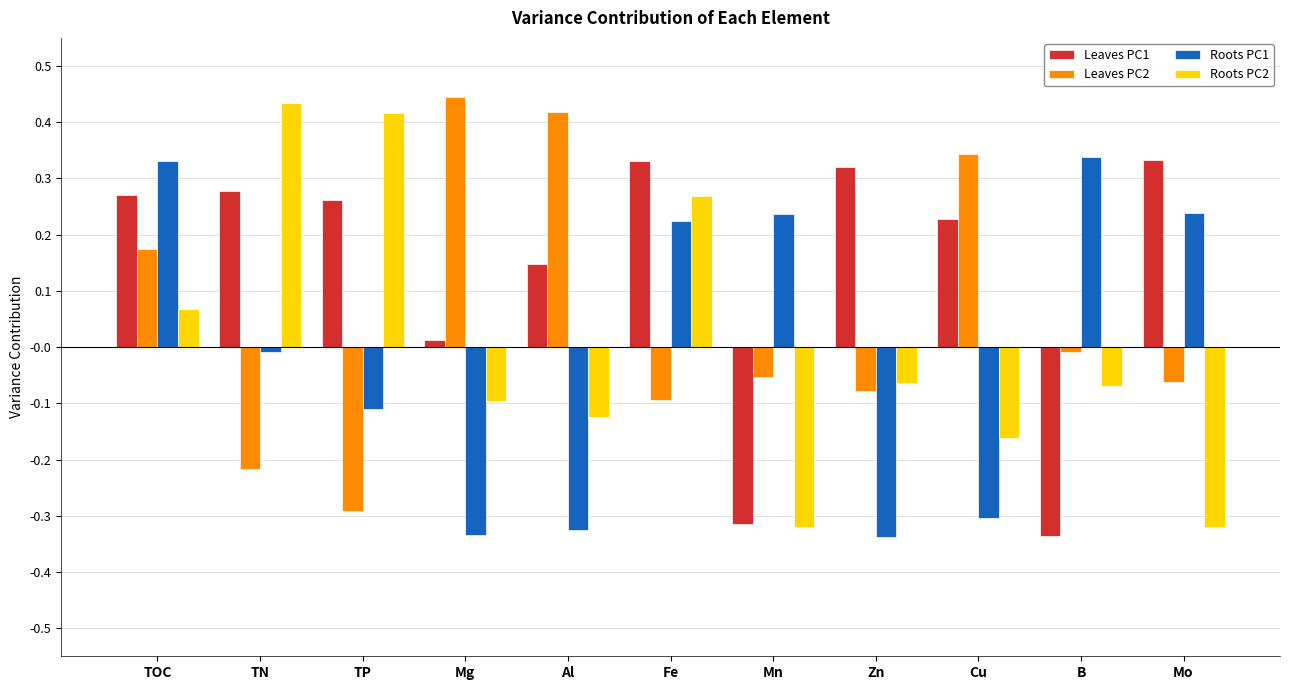

At which category is the sum across all series the highest?

TOC